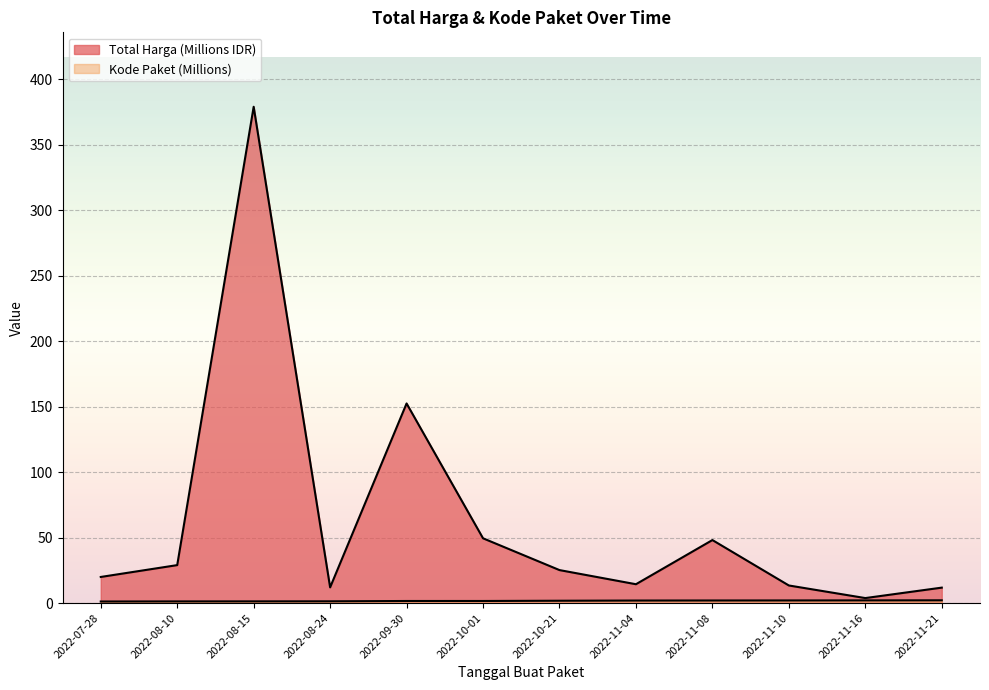

True or false: Kode Paket and Total Harga (Billions) intersect in this chart.

False